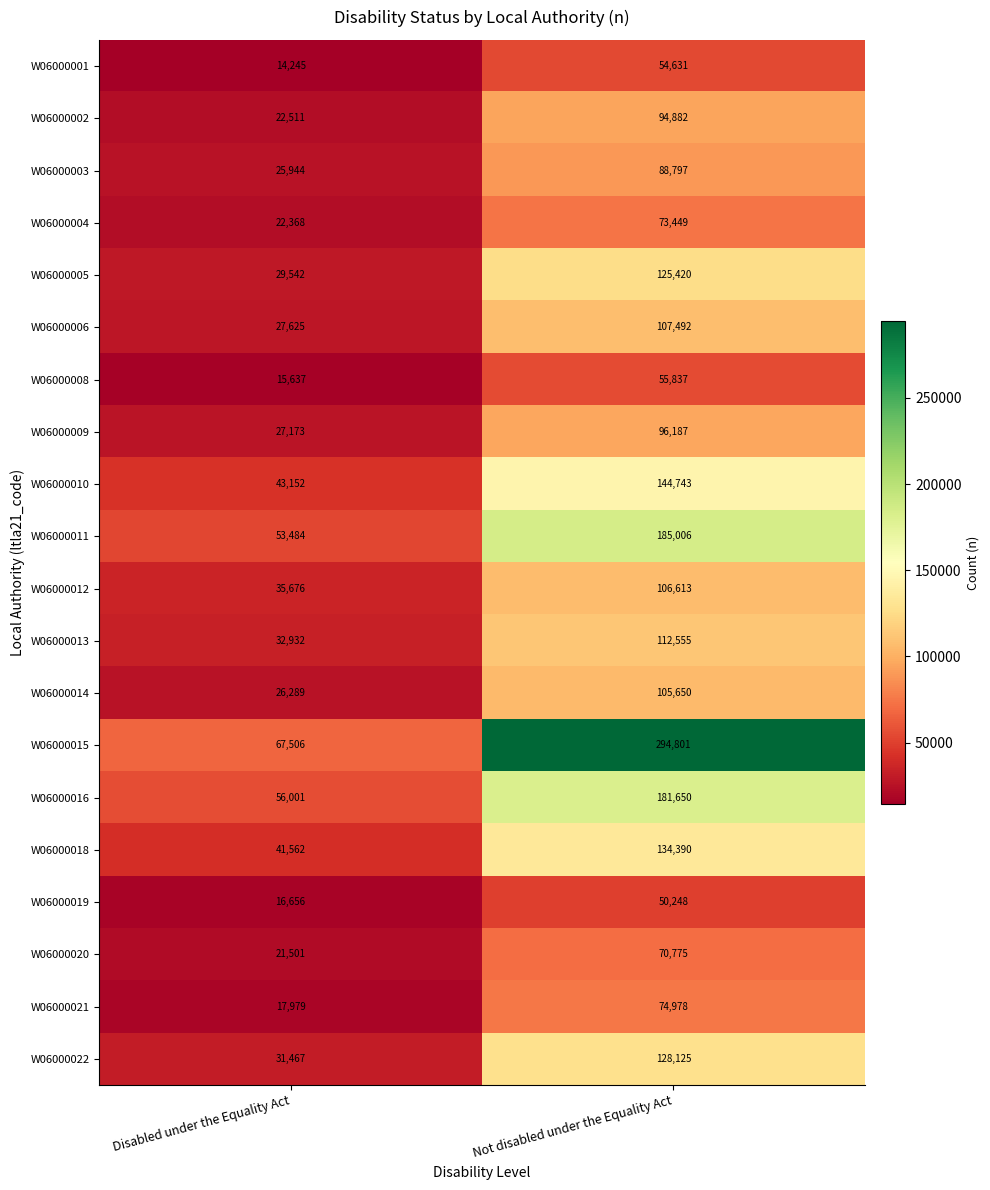

What is the sum of all W06000016 values?

237651